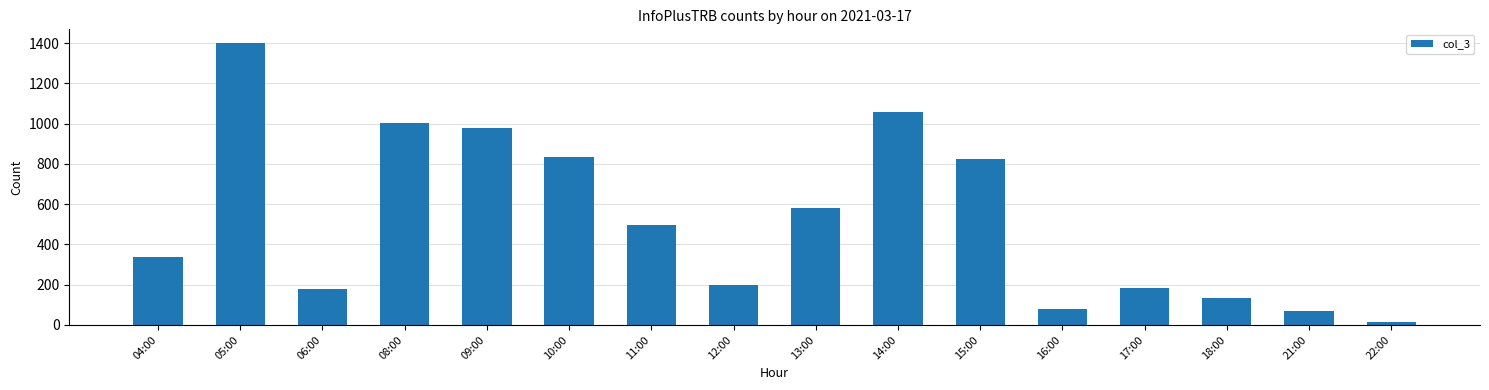

Is it true that the value at 09:00 is 1699?

False